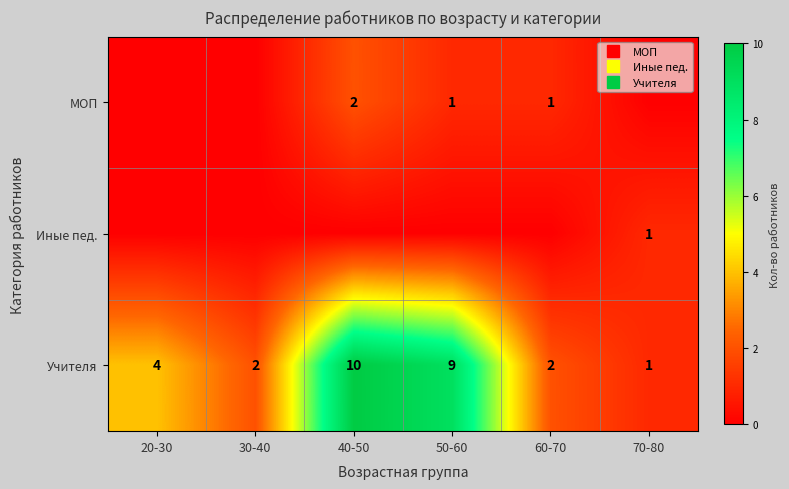

Is it true that МОП equals -1 at 30-40?

False